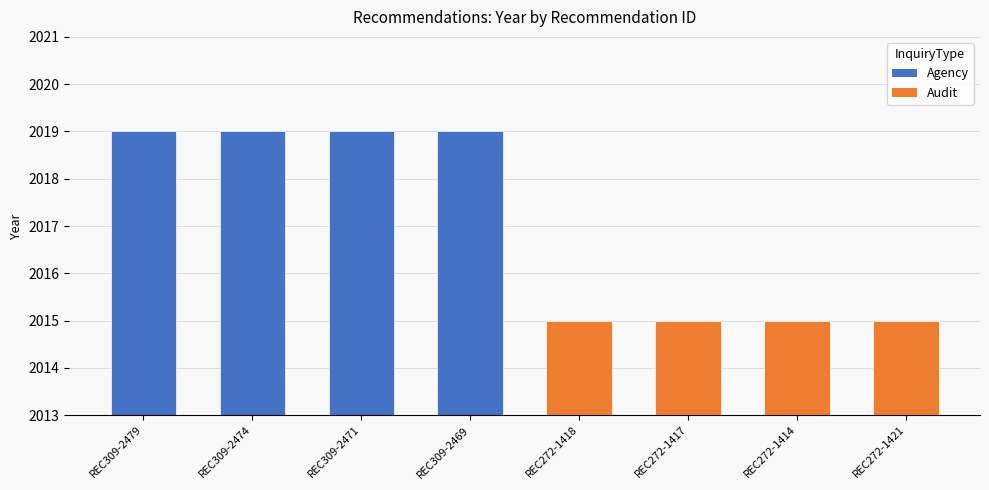

What is the label of the 8th bar from the right?

REC309-2479